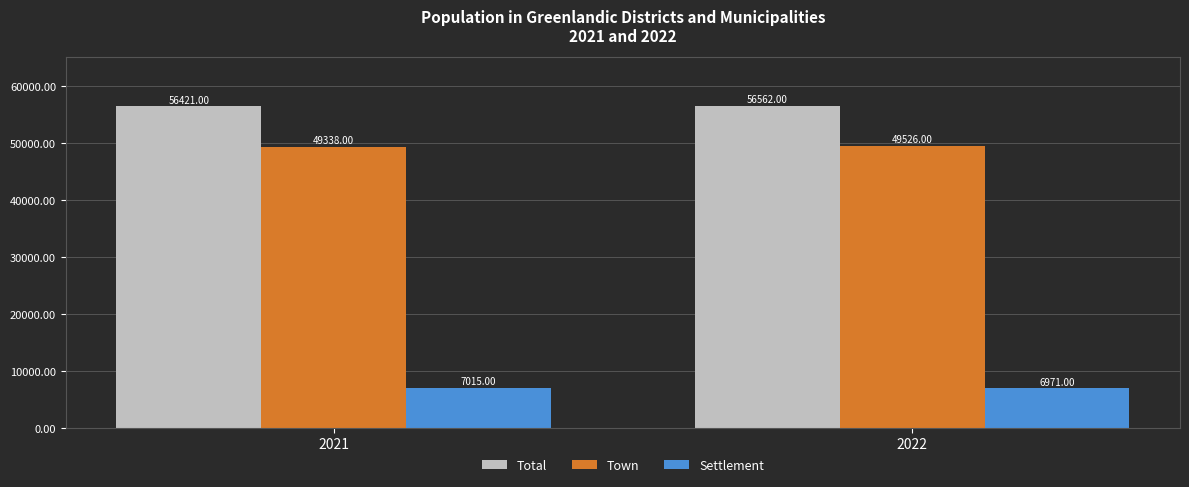

What is the sum of all Total values?

112983